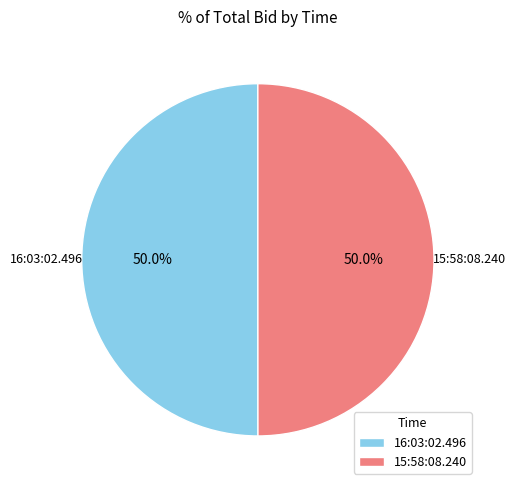

Is it true that 15:58:08.240 is 50% of the pie?

True